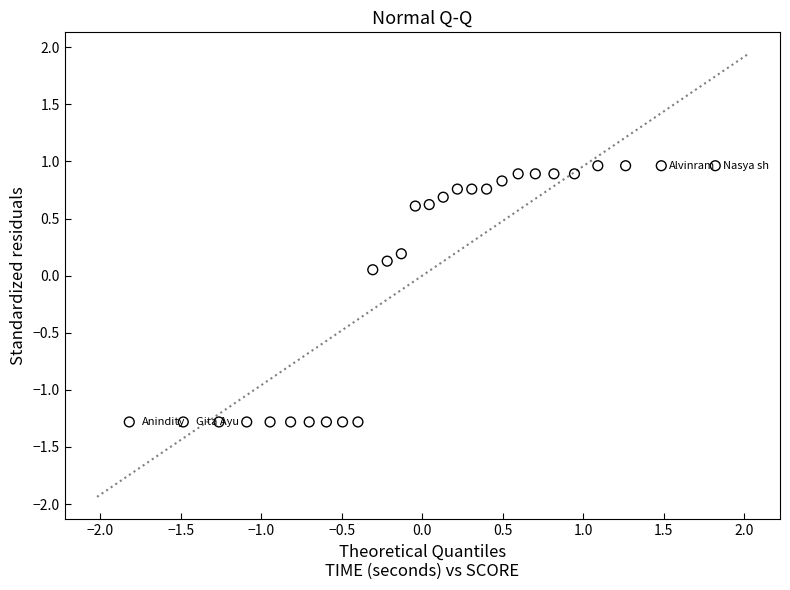

What is the range of Y values (max minus min)?

2.2